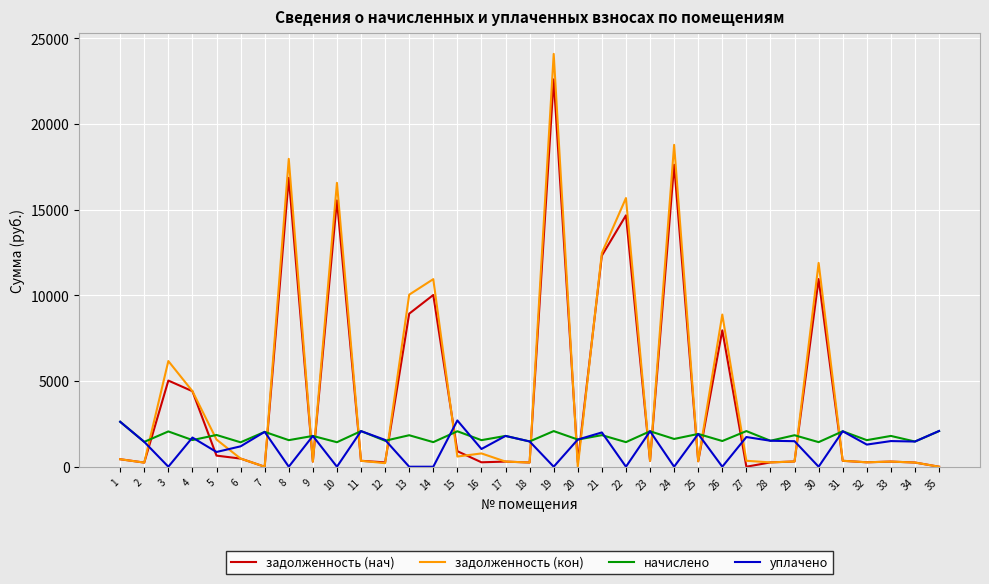

What is the difference between the уплачено values at 30 and 28?

1515.2